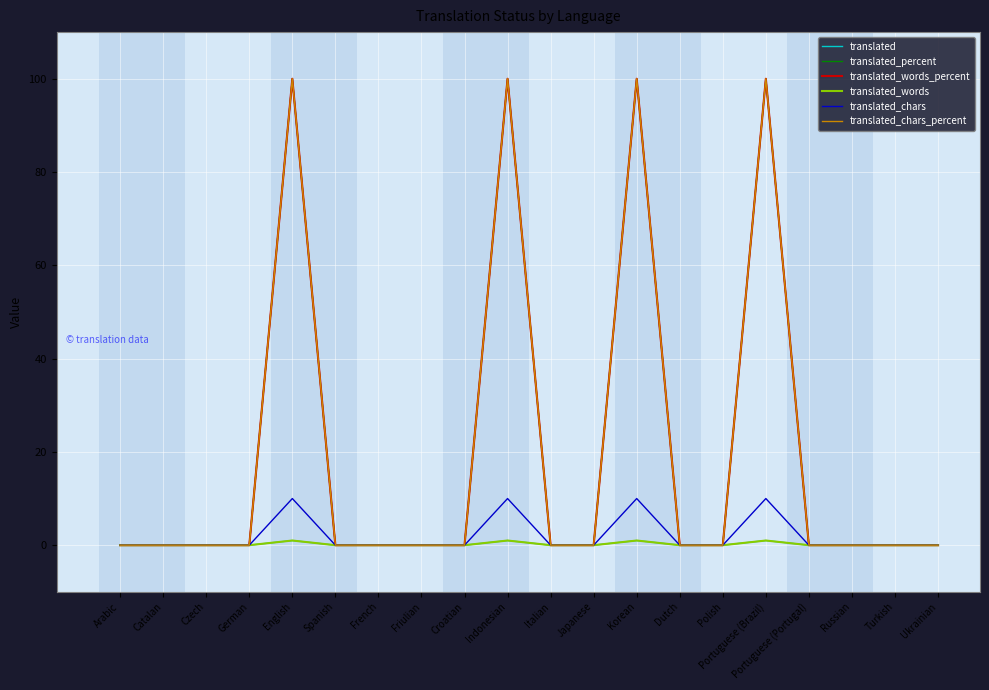

True or false: translated_words_percent and translated_chars_percent intersect in this chart.

False